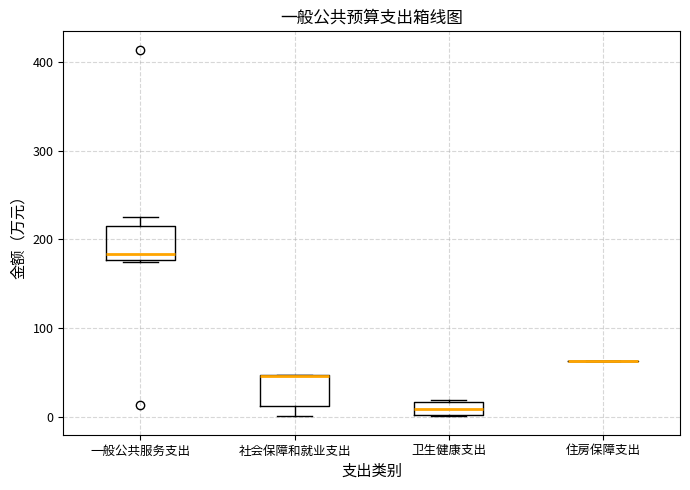

Where does the lower whisker of the box for 社会保障和就业支出 end on the y-axis? The values are not printed on the chart, so give them approximately, as read against the axis.

0